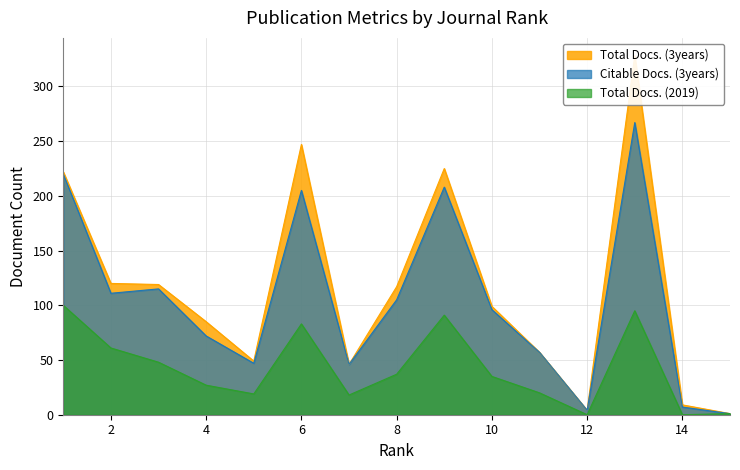

Where is the first local maximum for Total Docs. (2019)?

6